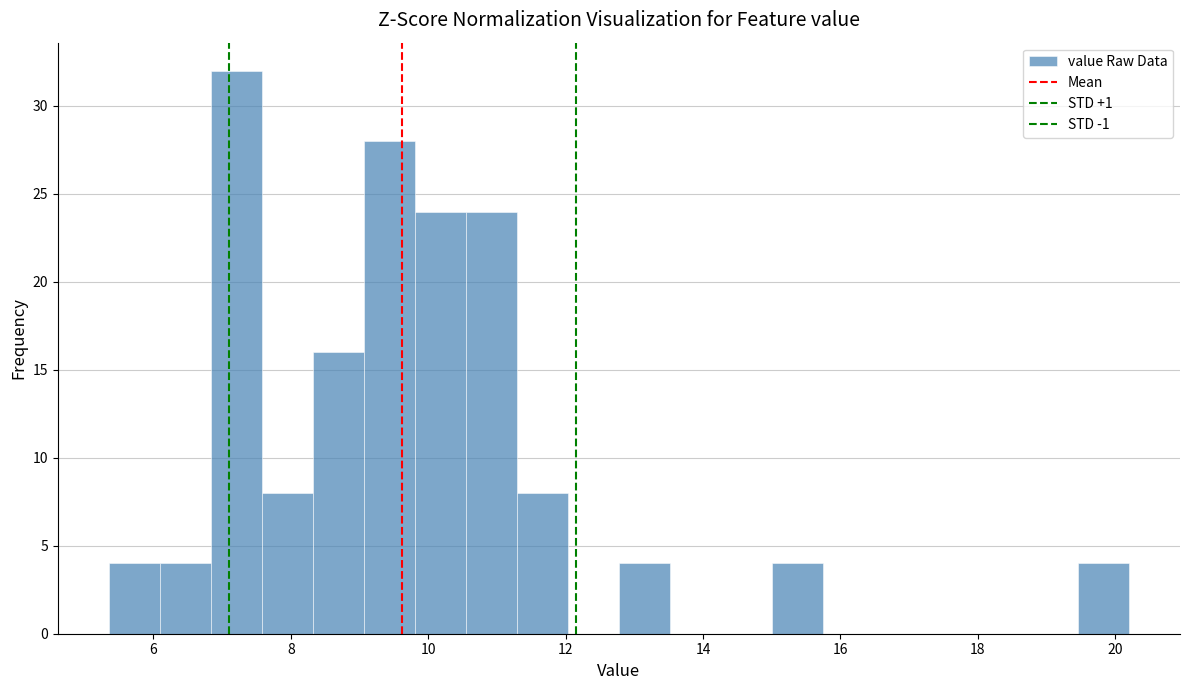

Around what value on the x-axis is the tallest bar? Give the approximate position of its centre, as read against the axis.

7.2